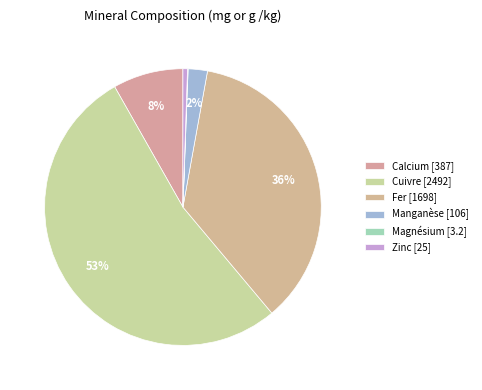

Is there any slice that represents more than half of the pie?

Yes